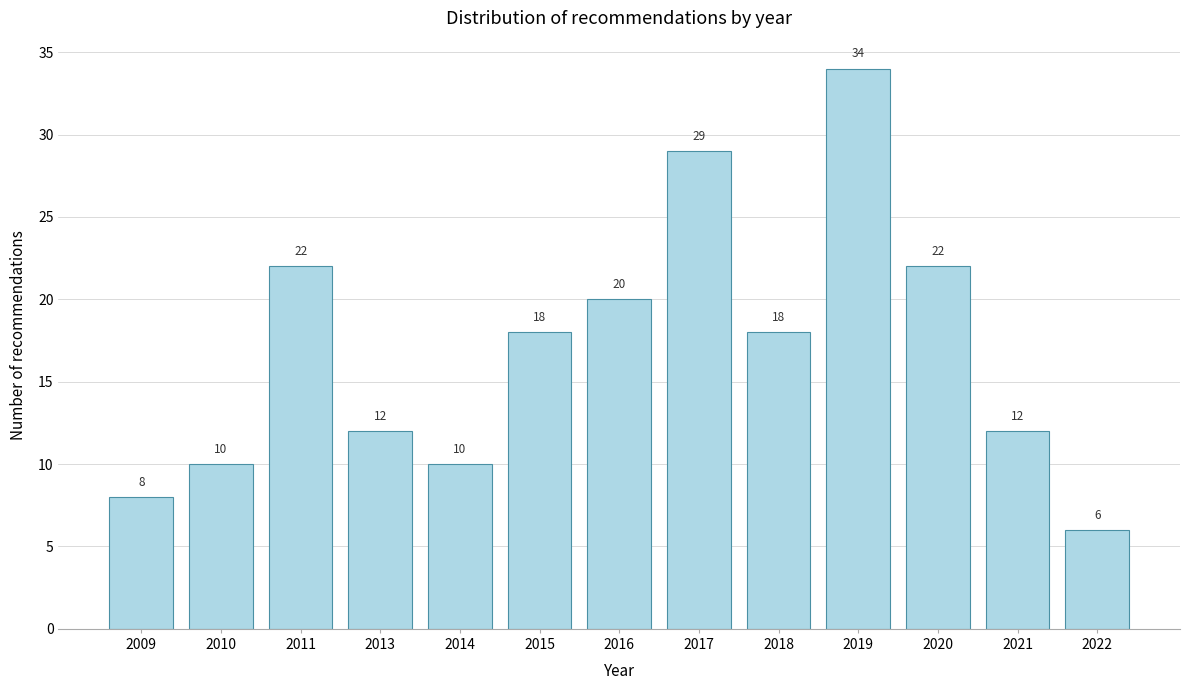

Reading left to right, what are all the values shown in this chart?

8	10	22	12	10	18	20	29	18	34	22	12	6